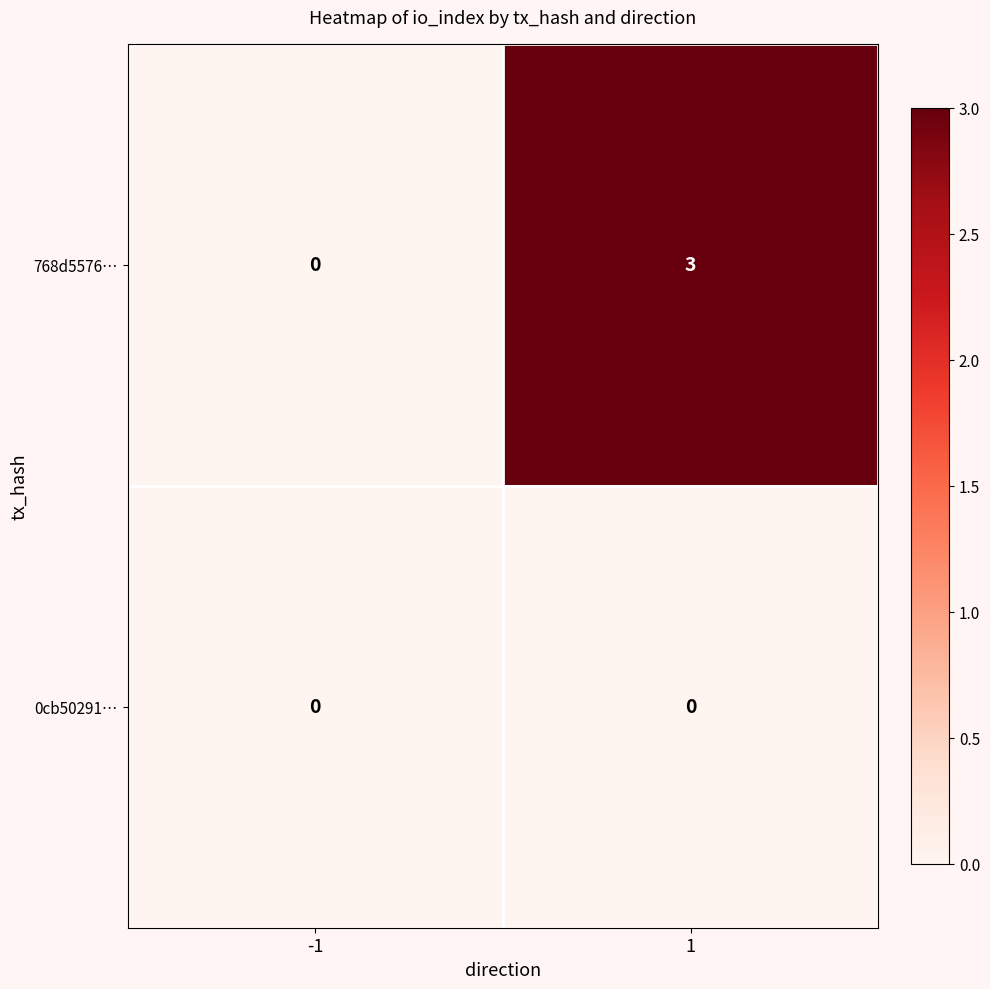

Rank the series by their maximum value, from lowest to highest.

0cb50291…, 768d5576…